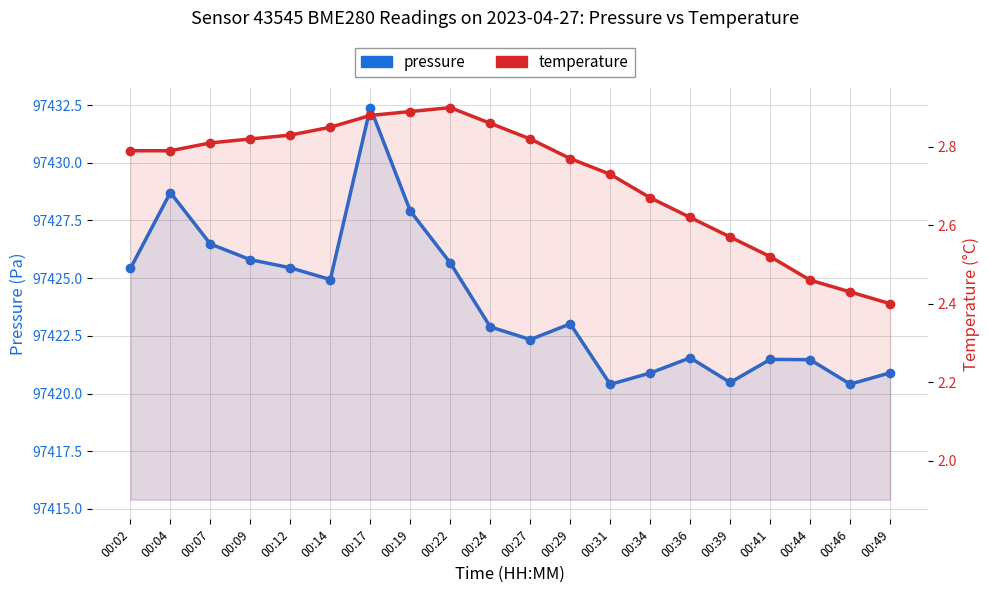

At which category does pressure reach its first local valley?

00:14